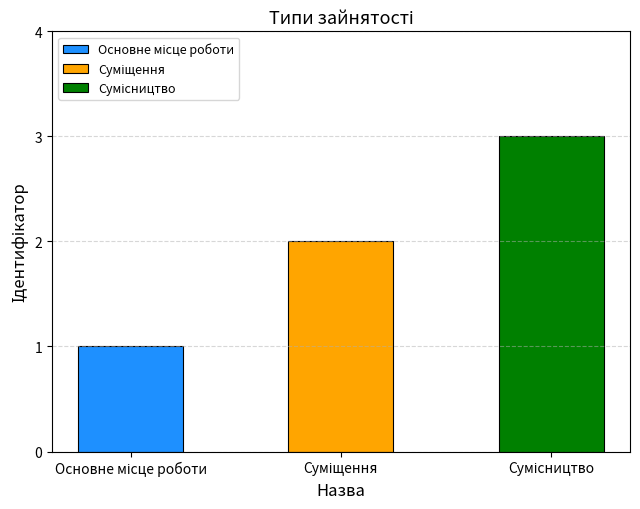

The chart shows a value of 1 at Основне місце роботи. True or false?

True